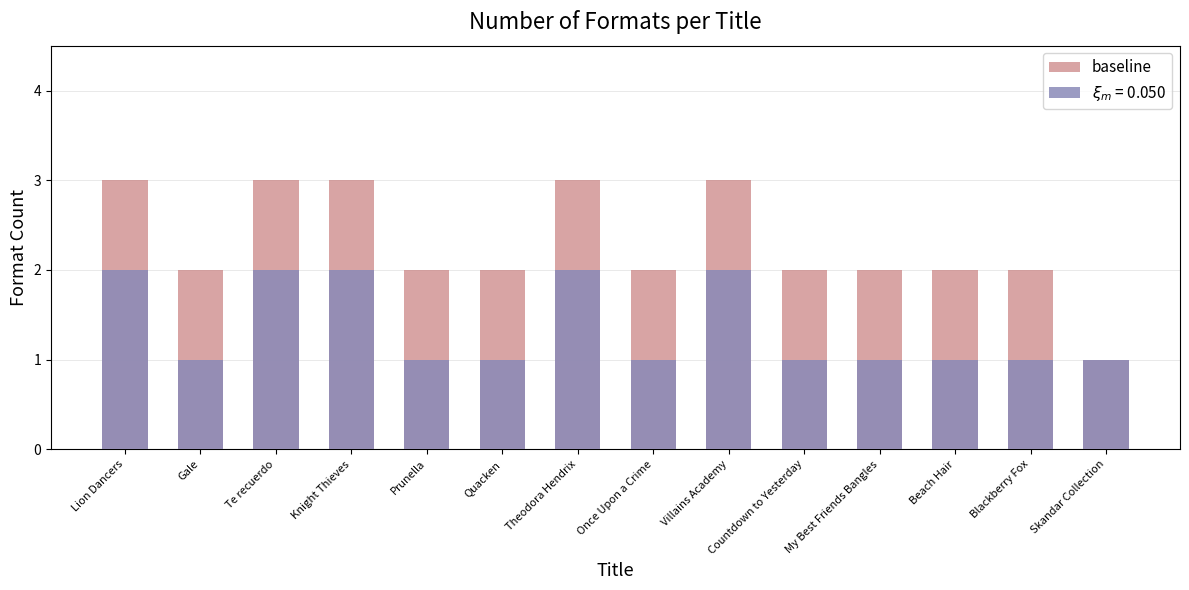

What is the label of the 13th bar from the right?

Gale